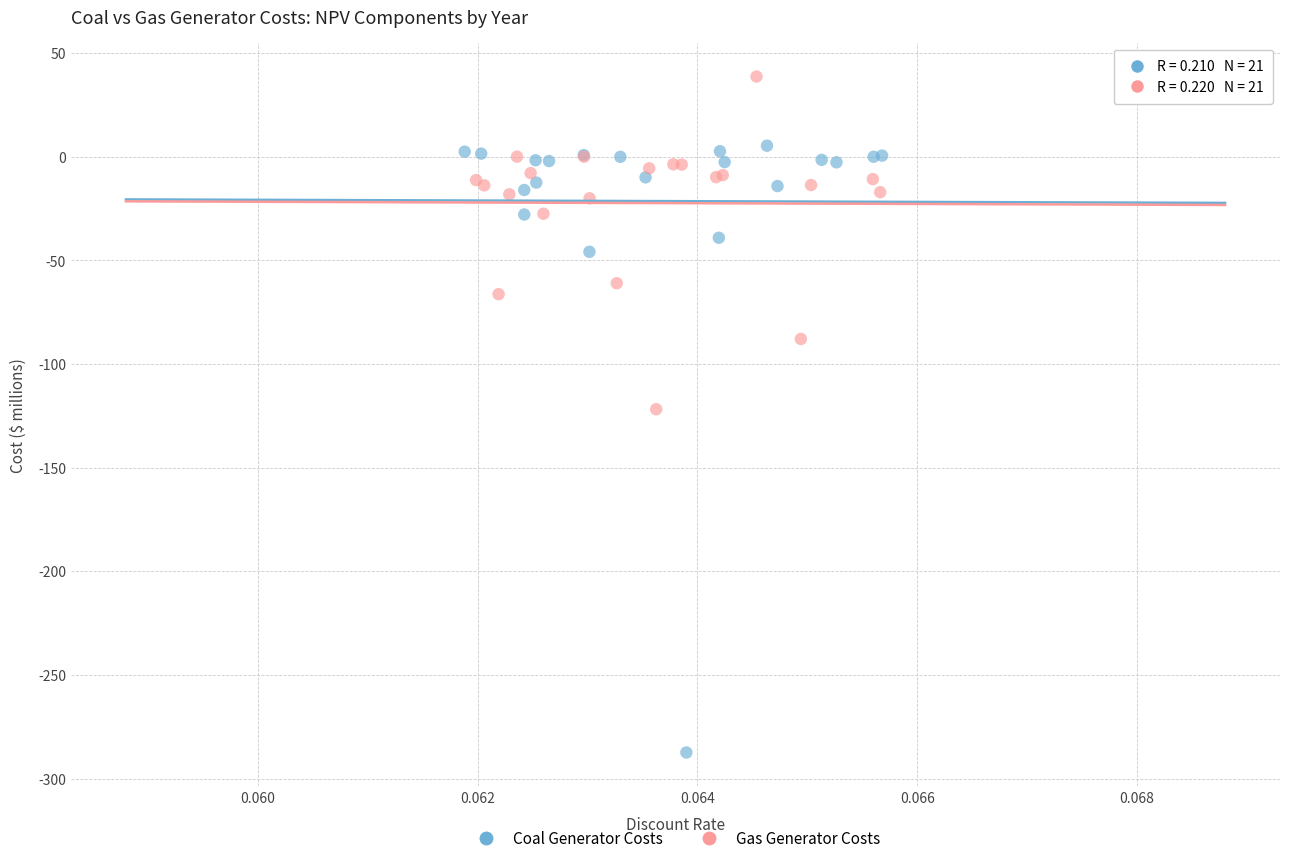

Which series reaches the minimum Y coordinate?

Coal Generator Costs